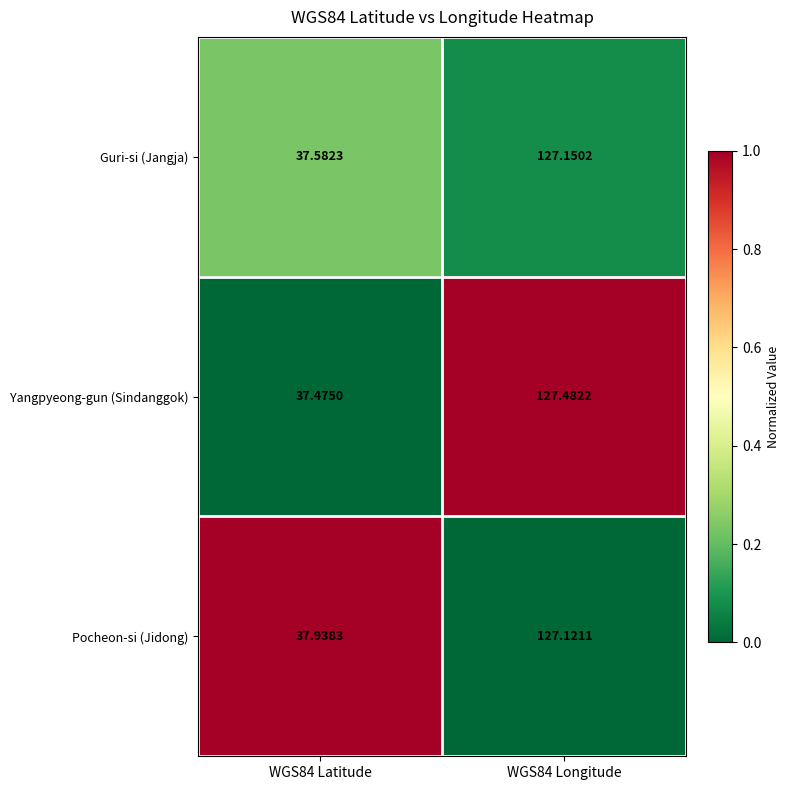

Which series has the widest spread of values?

Yangpyeong-gun (Sindanggok)